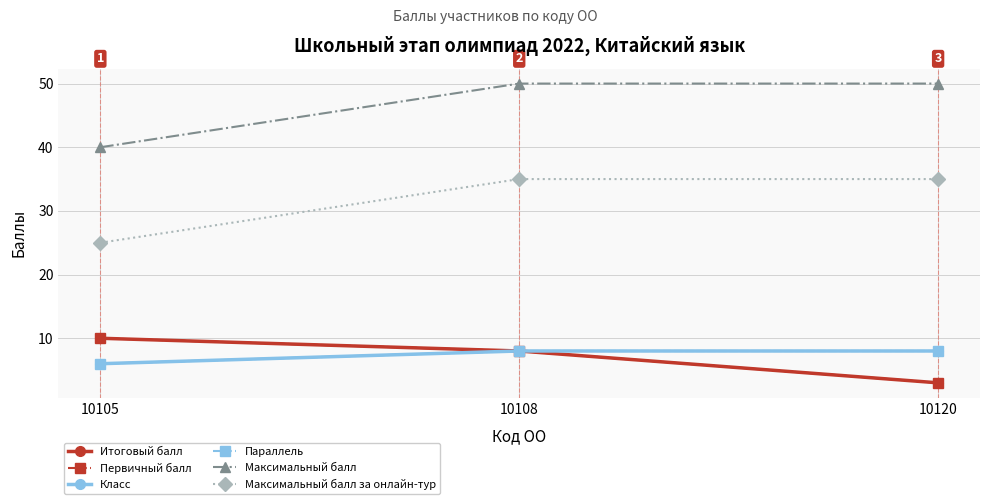

What is the difference between the highest and lowest values at 10105?

34